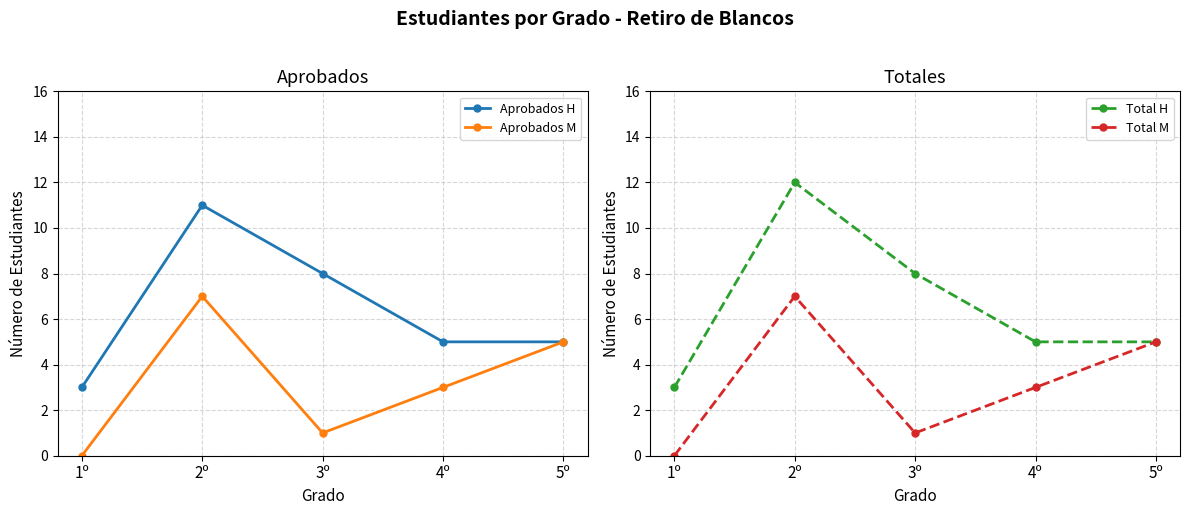

Which series has the widest spread of values?

Total H